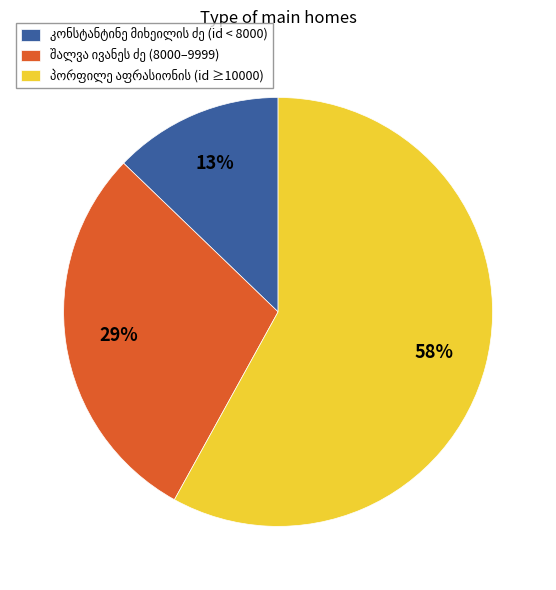

Is there any slice that represents more than half of the pie?

Yes